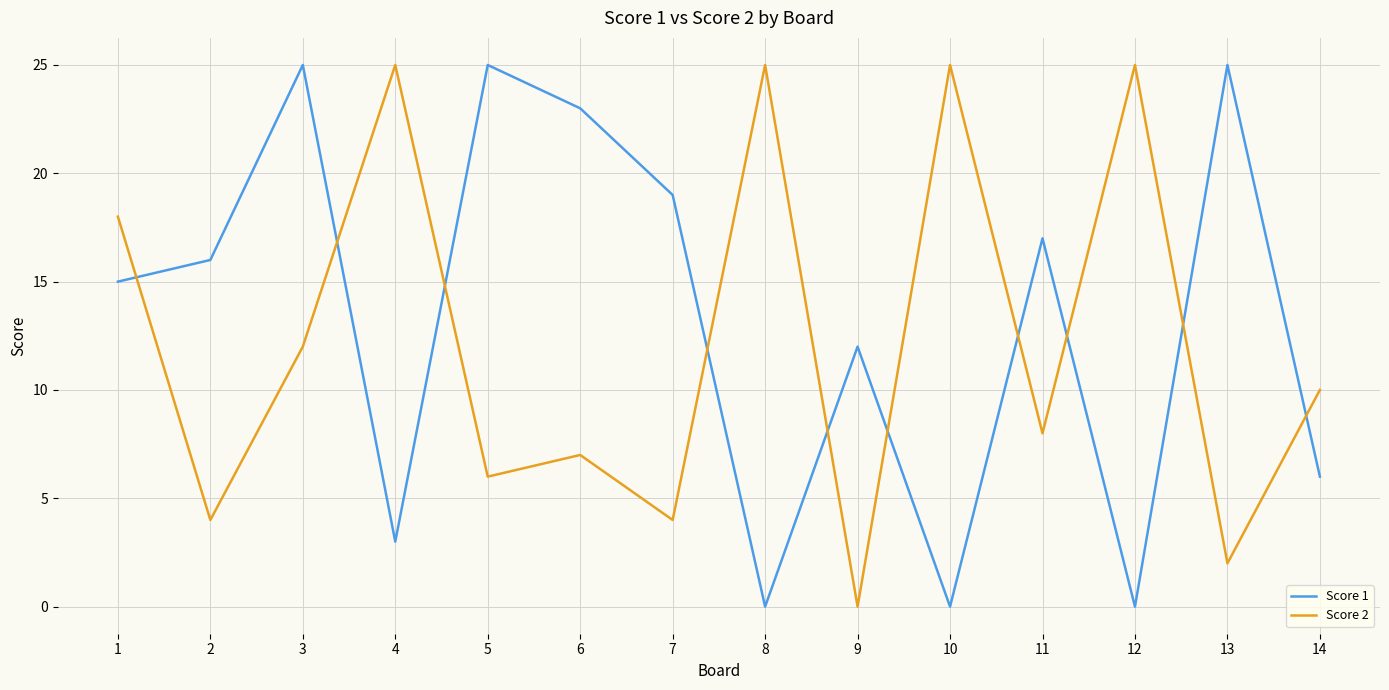

Between which two adjacent categories do Score 1 and Score 2 first intersect?

1 and 2